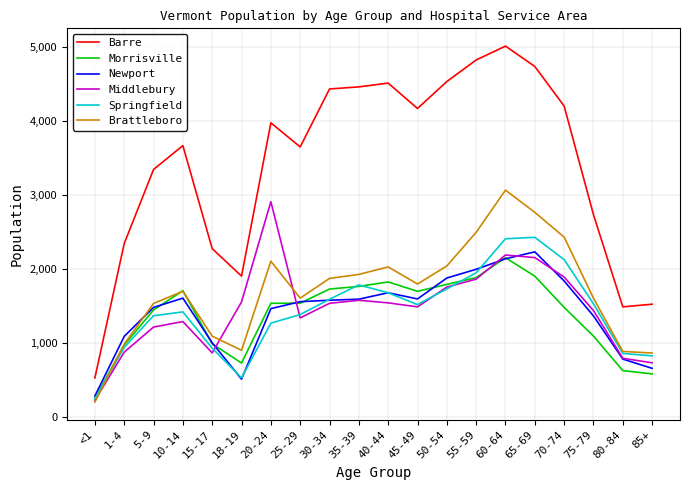

The value of Newport at 50-54 is 1875. True or false?

True